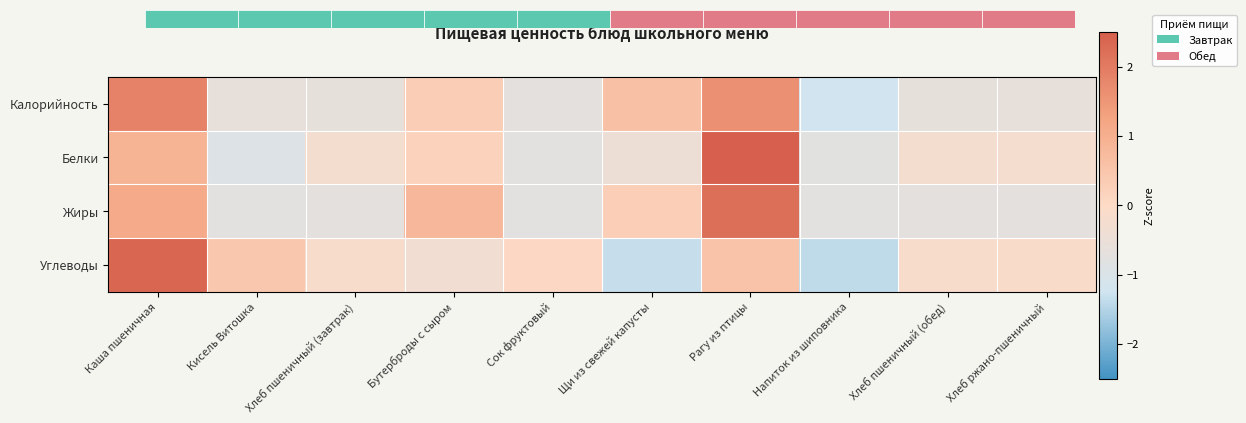

How many distinct data groups are displayed?

4